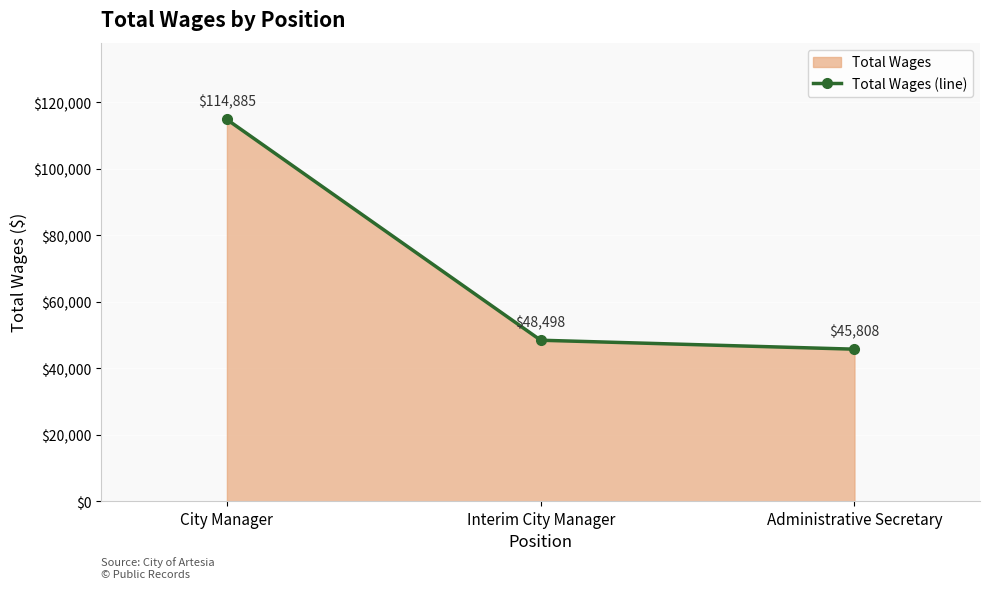

Count the number of categories in the chart.

3